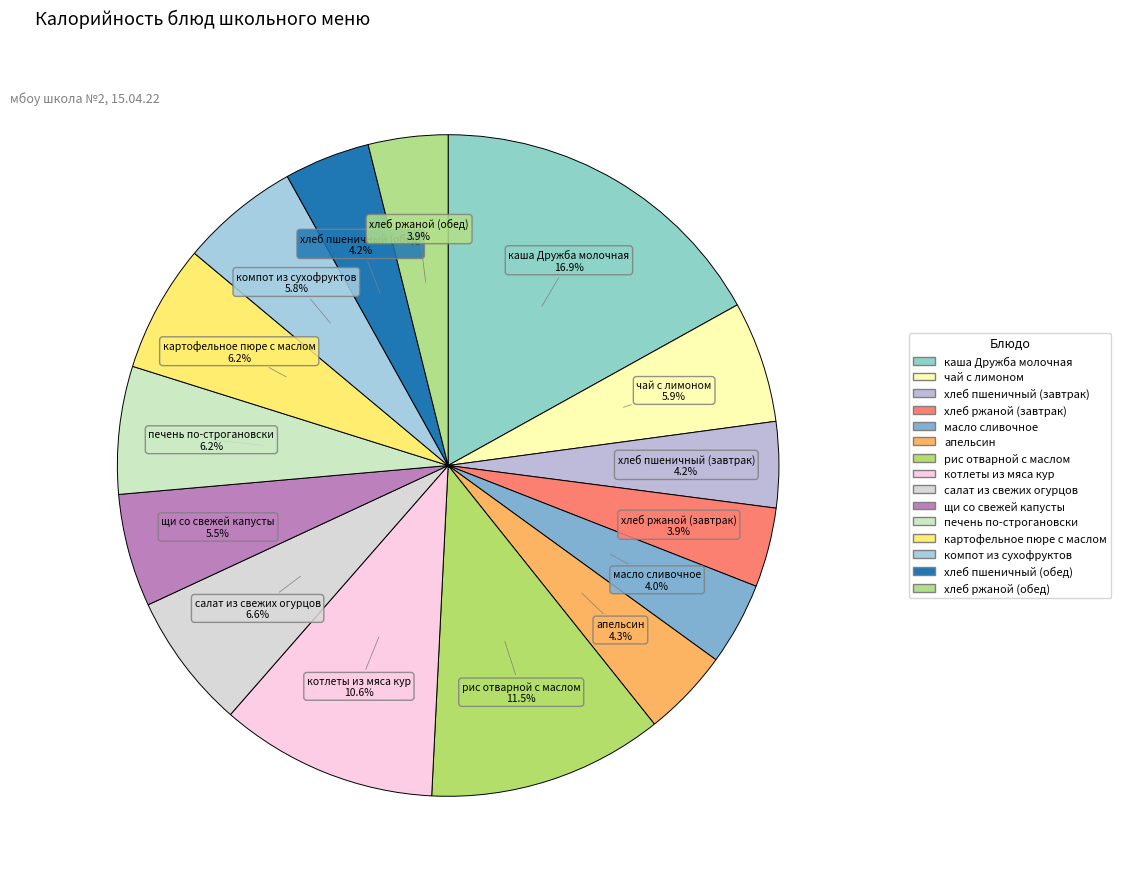

What portion of the pie excludes апельсин?

95.7%